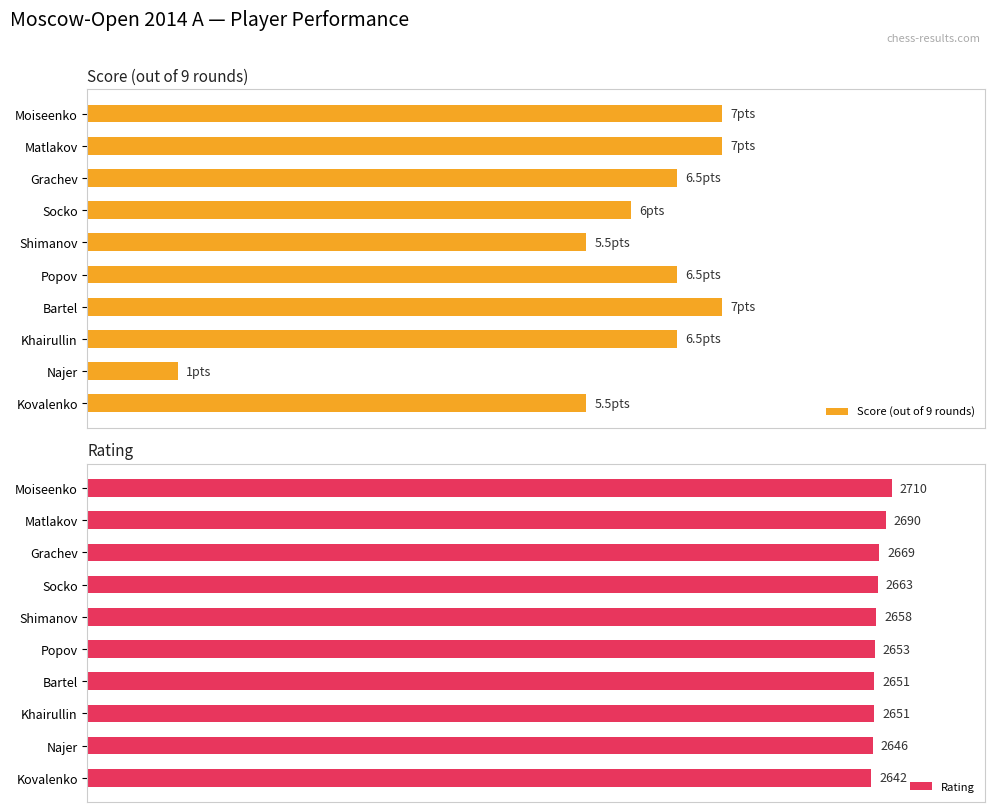

Which series changed the most between Shimanov and Socko?

Score (out of 9 rounds)